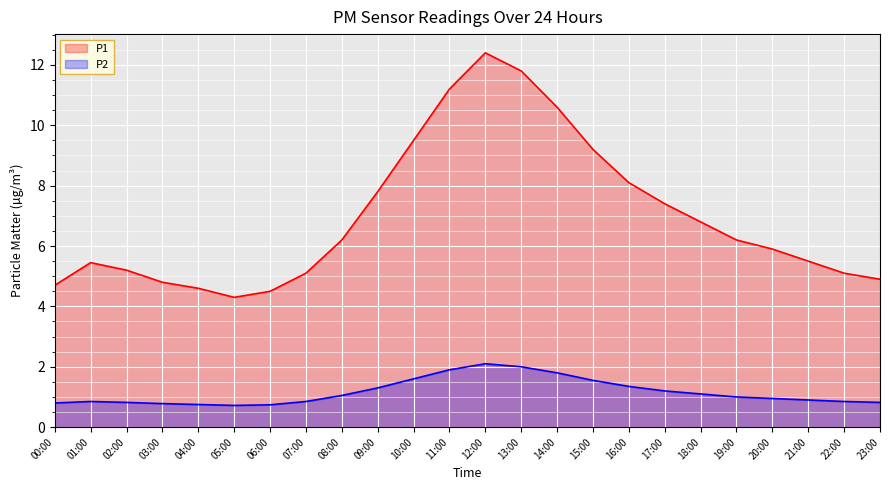

What is the difference between the P1 values at 13:00 and 12:00?

0.6